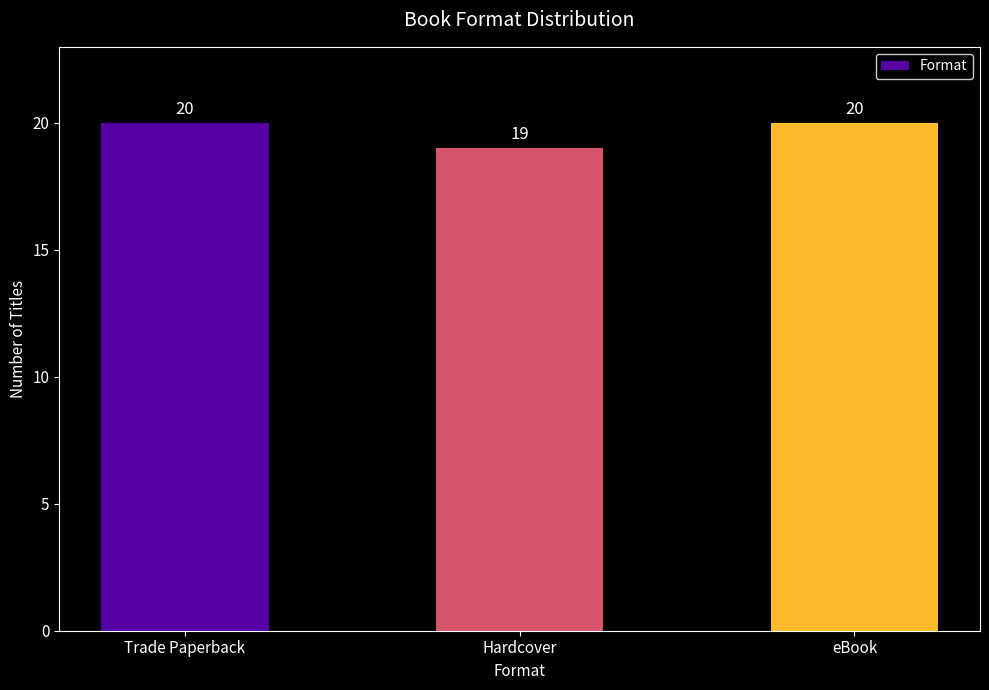

Reading left to right, list all the values displayed in this chart.

20	19	20